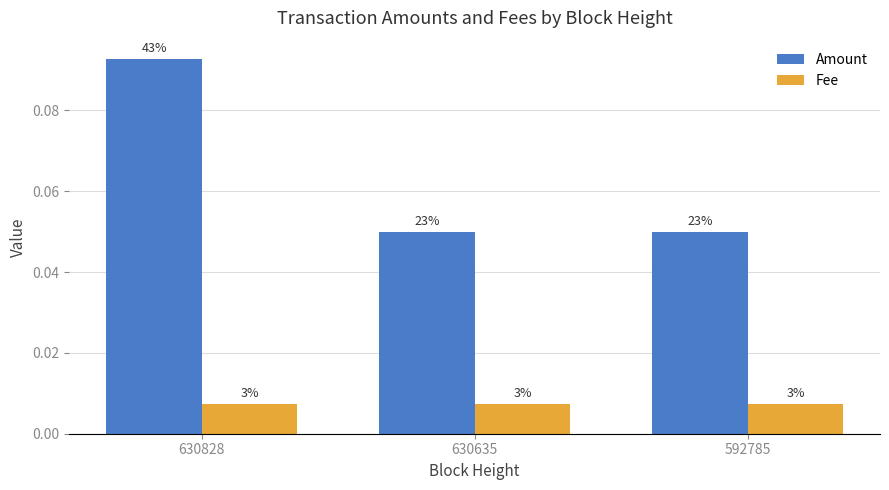

Is it true that Fee equals 0.0 at 630828?

False